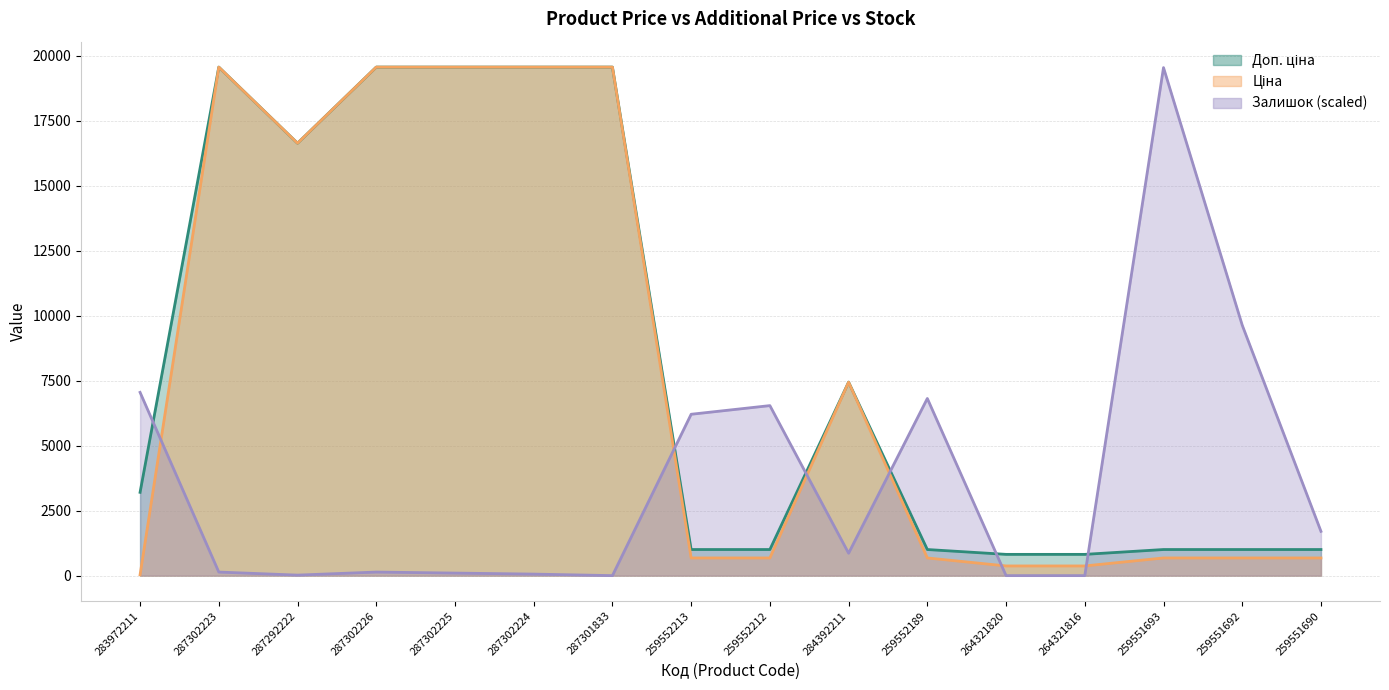

The Залишок series shows 0.0 at 264321820. True or false?

True